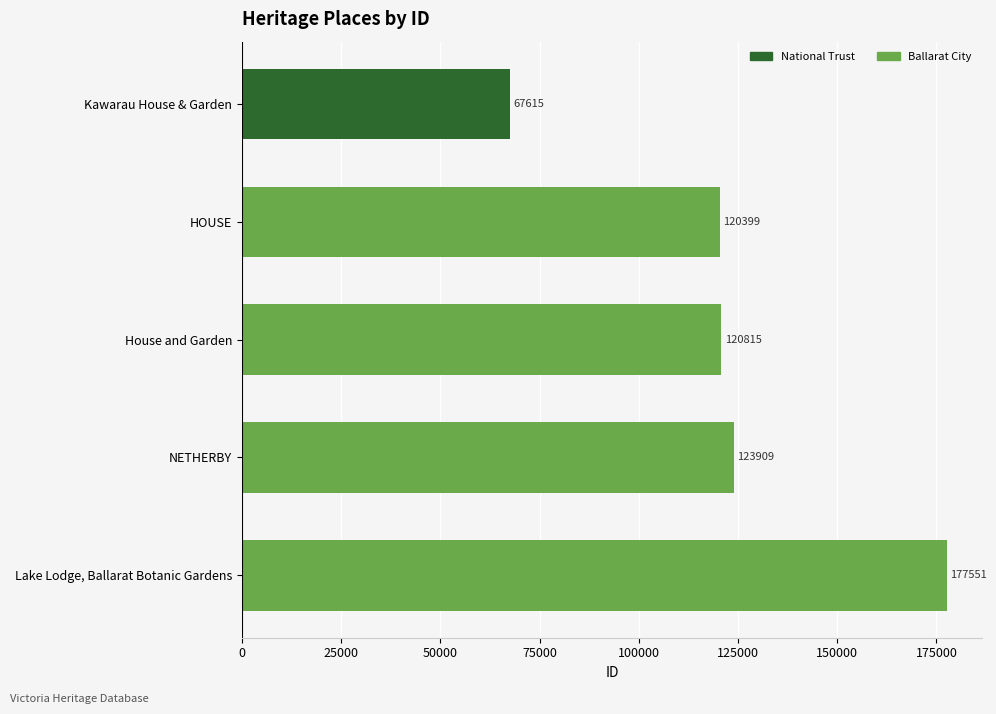

What is the sum of all values?

610289